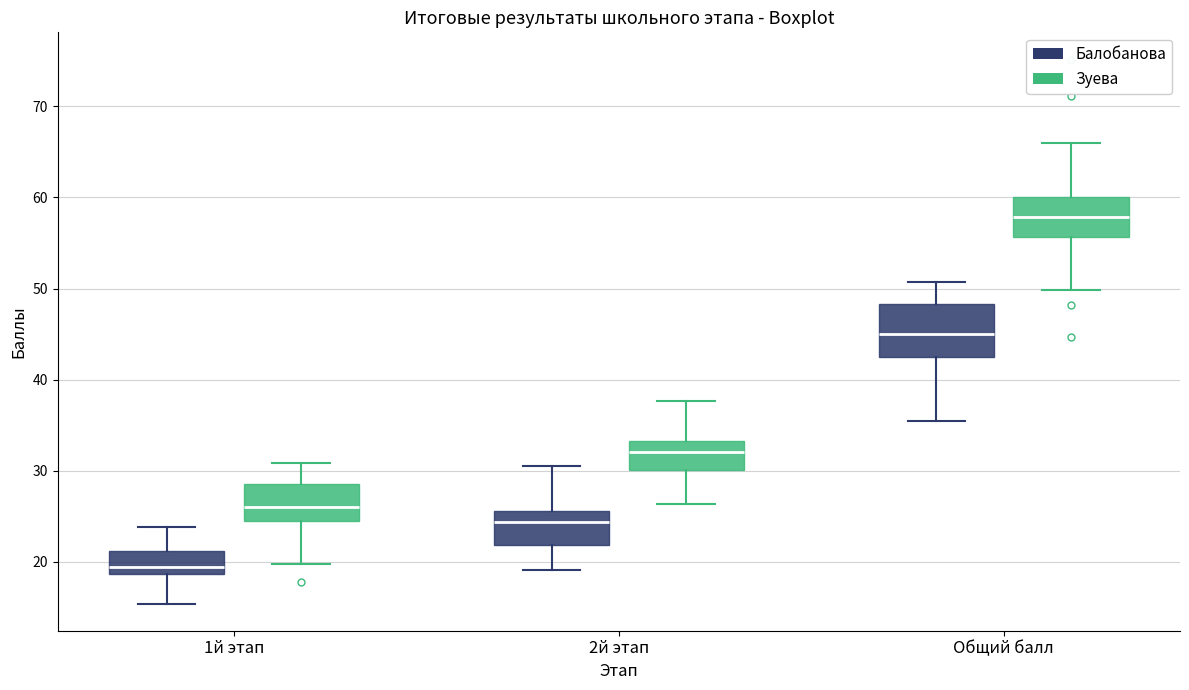

Which box is the tallest, from its lower edge to its upper edge?

Общий балл (Балобанова)